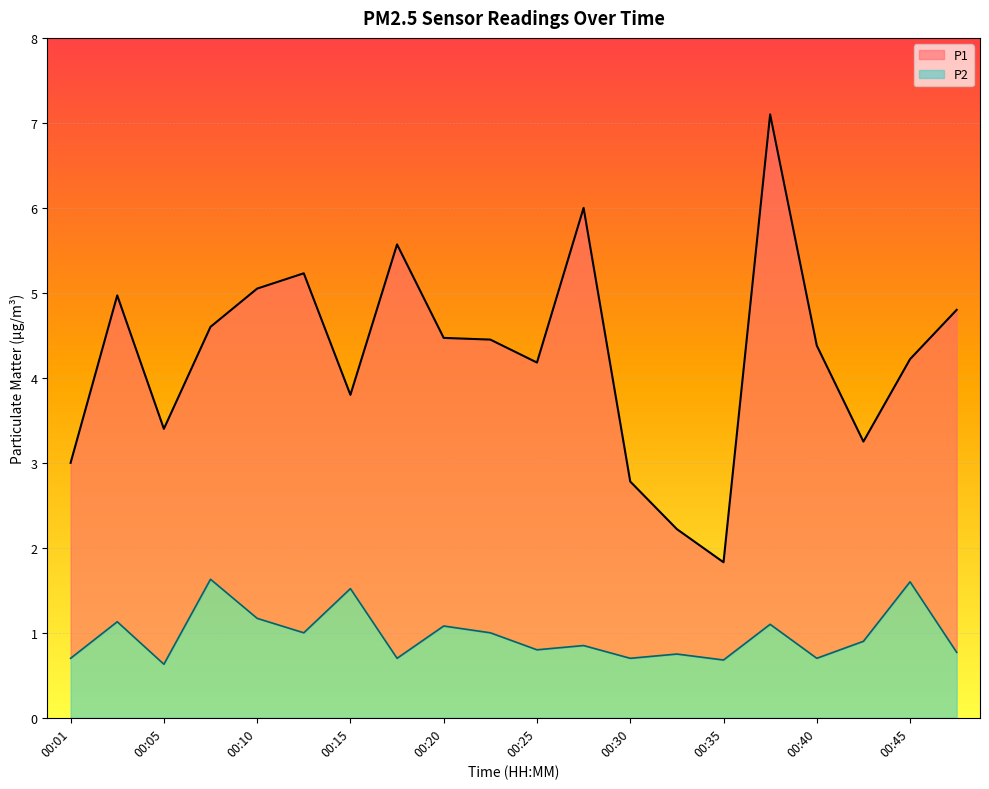

Between 00:32 and 00:35, which is larger?

00:32